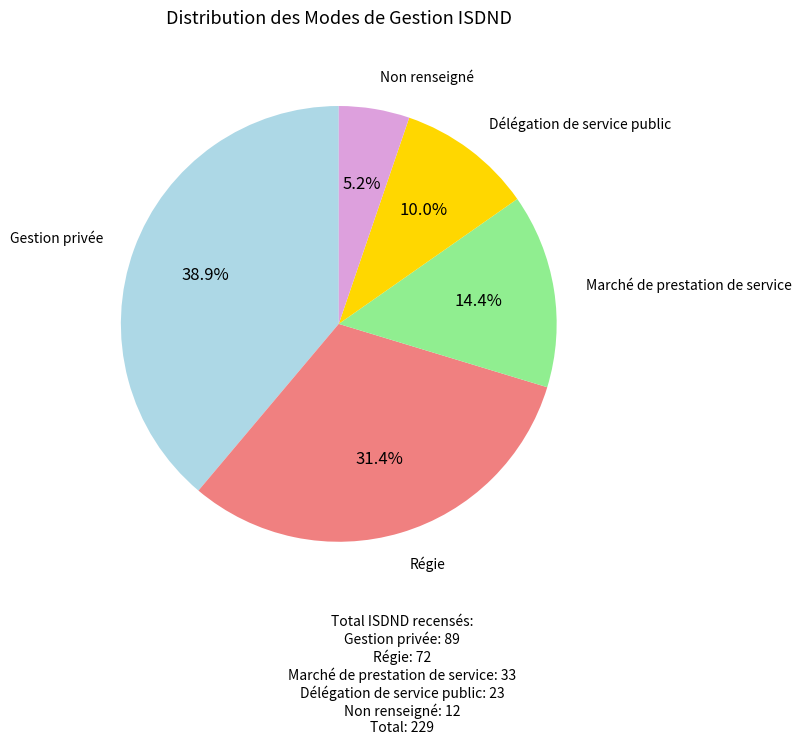

Is there any slice that represents more than half of the pie?

No